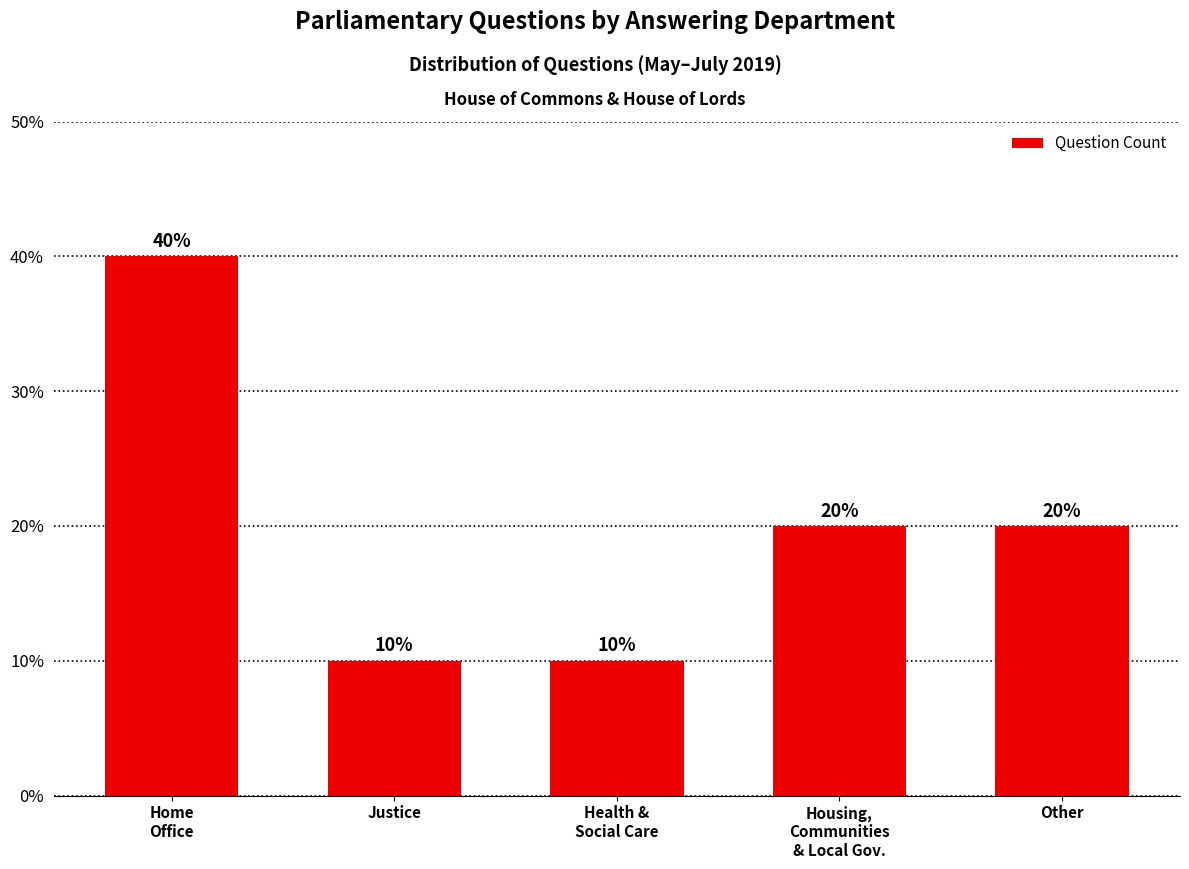

What is the label of the 1st bar from the left?

Home
Office